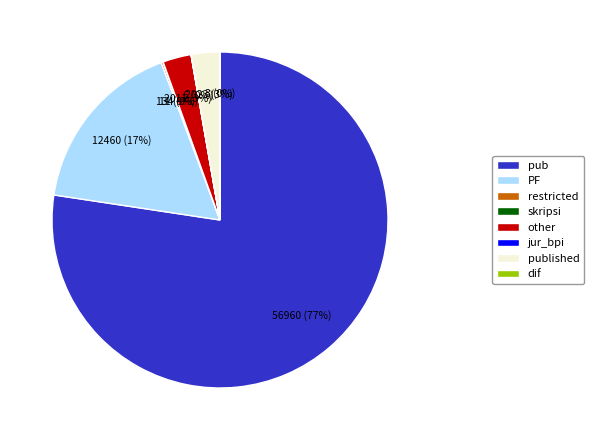

Is there a majority slice in this chart?

Yes